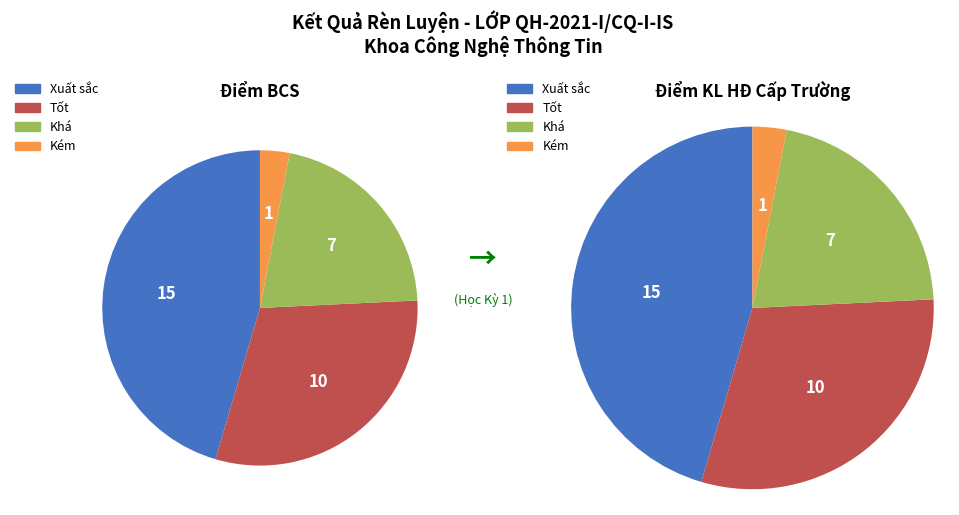

Does any single category account for the majority?

No